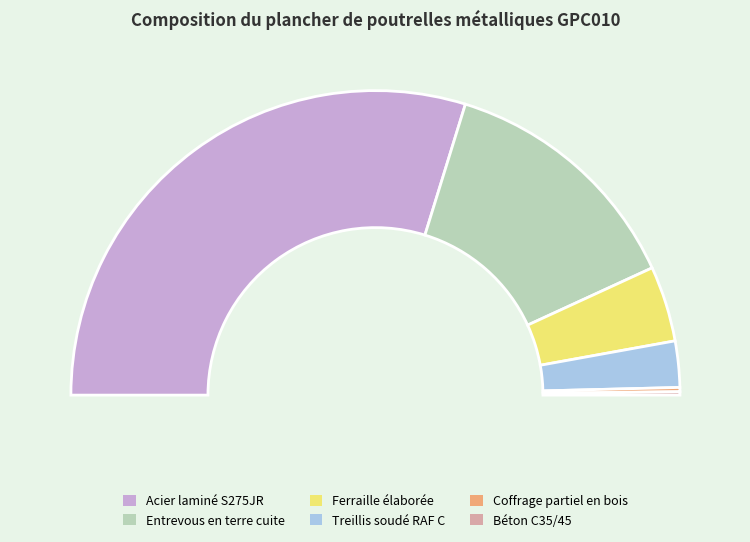

Between Coffrage partiel en bois and Entrevous en terre cuite, which is larger?

Entrevous en terre cuite